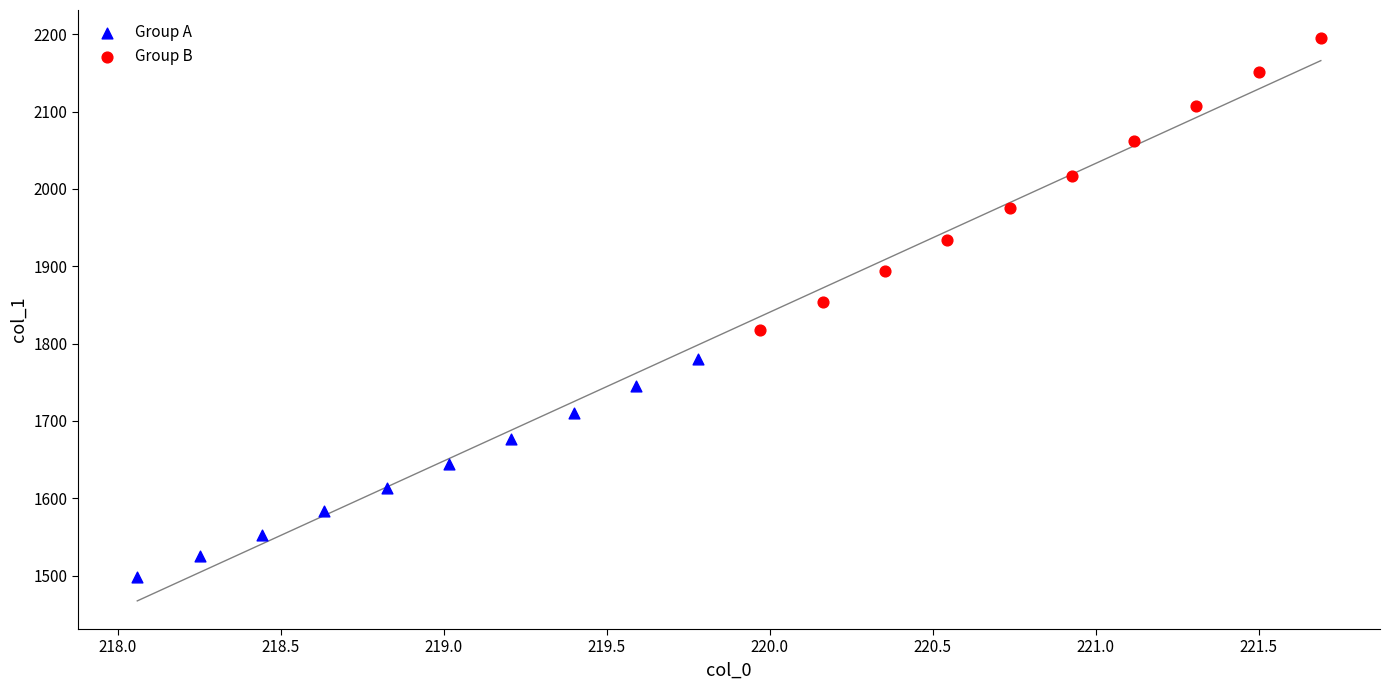

Which series has the largest Y range (max minus min)?

Group B